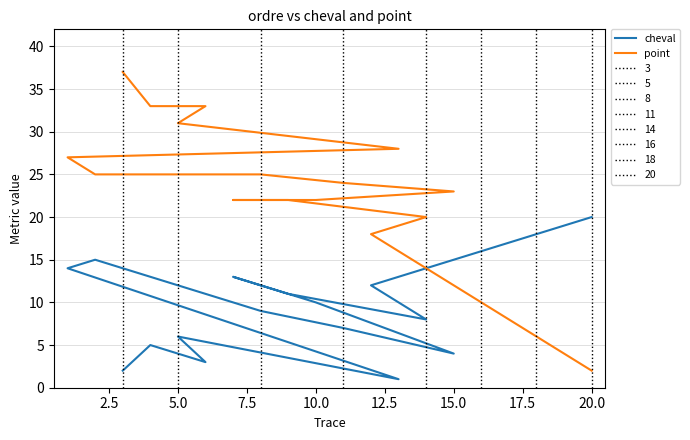

How many times do point and cheval cross each other?

1